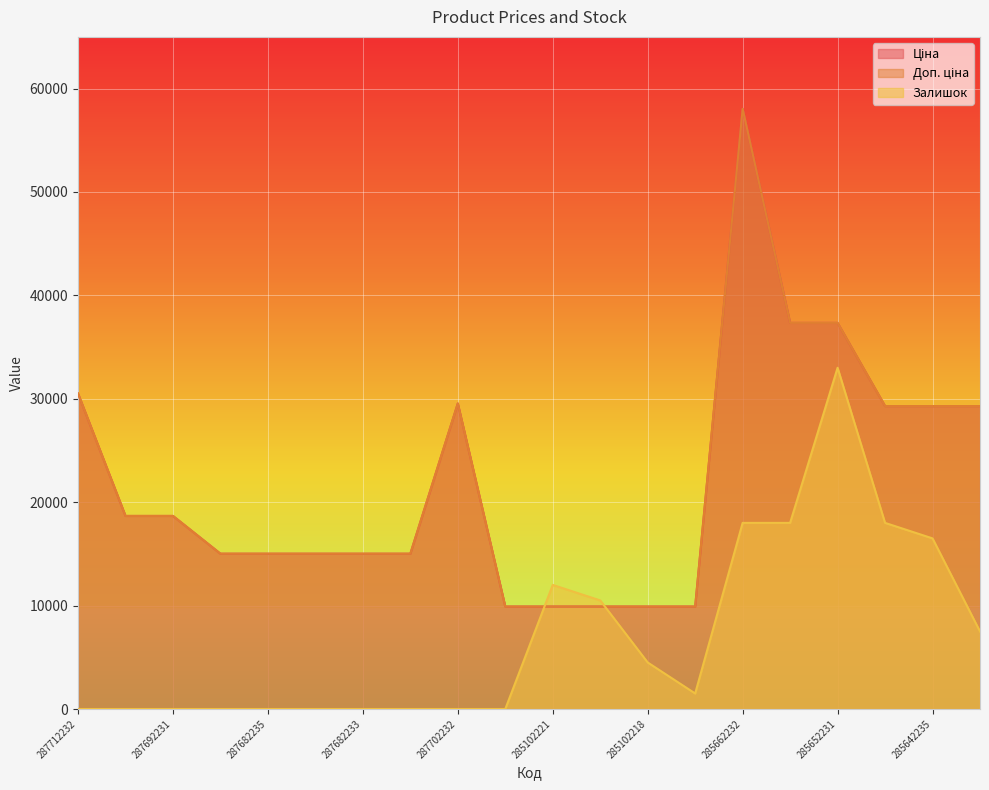

List the series in order of their peak value, lowest first.

Залишок, Ціна, Доп. ціна